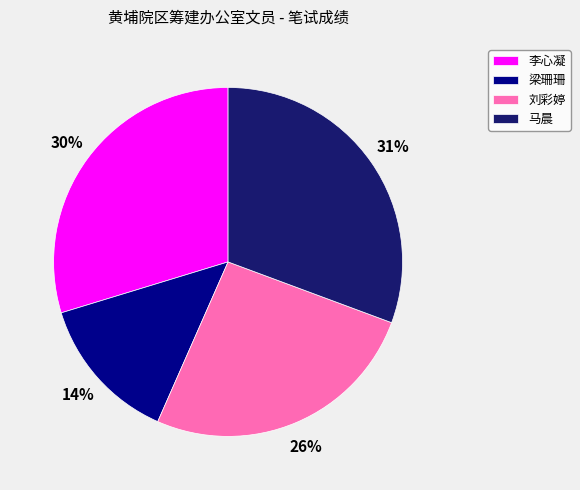

Combined, do 刘彩婷 and 李心凝 account for over 50%?

Yes